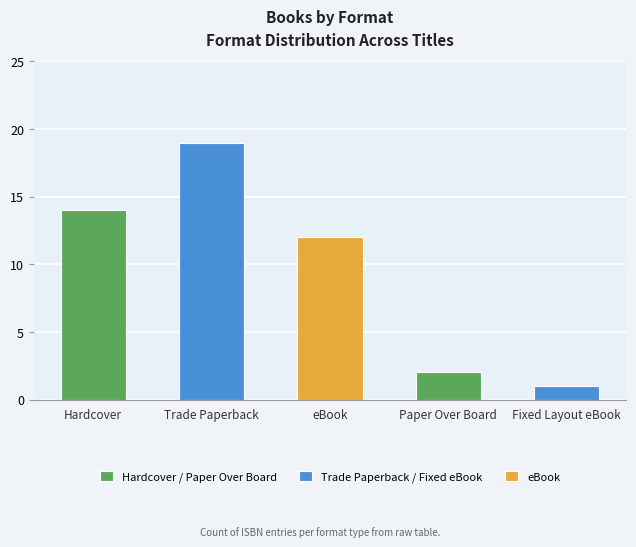

Does the chart contain stacked bars?

No